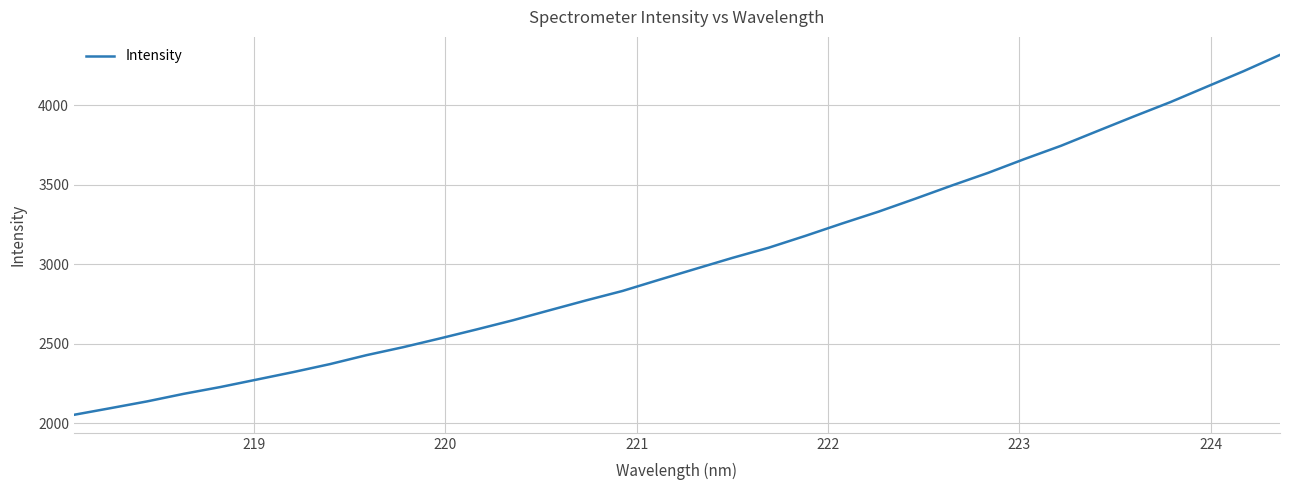

What is the difference between the maximum and minimum values?

2263.7